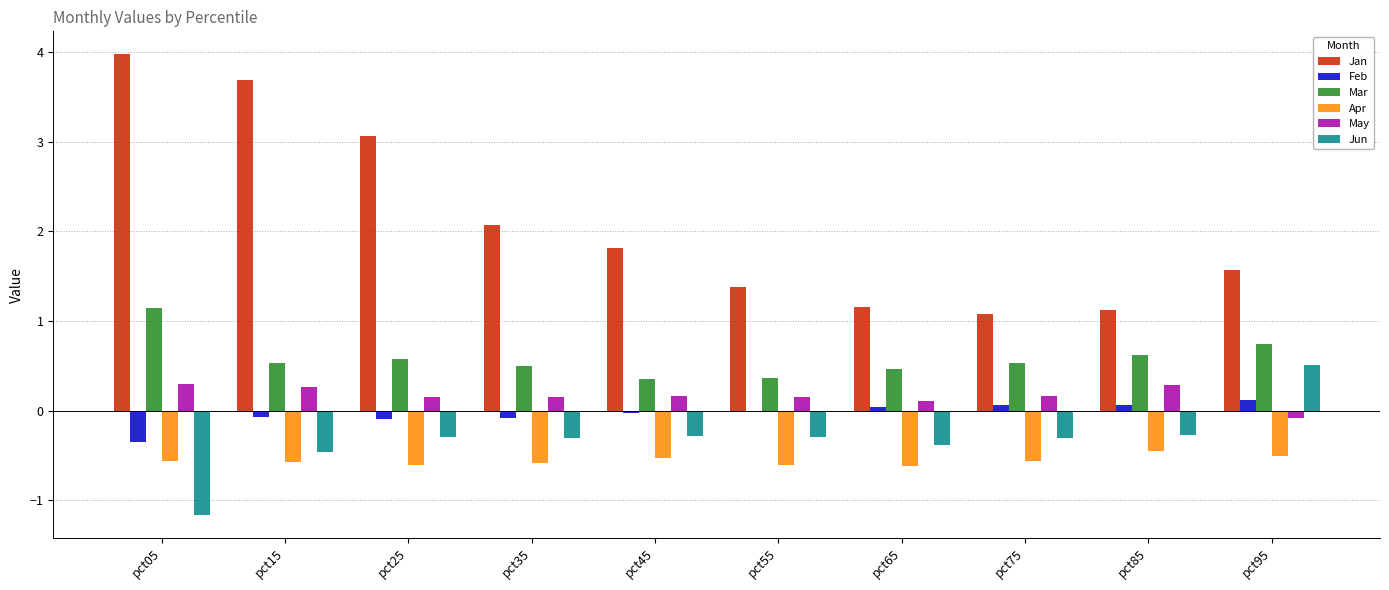

What is the sum of all Feb values?

-0.3